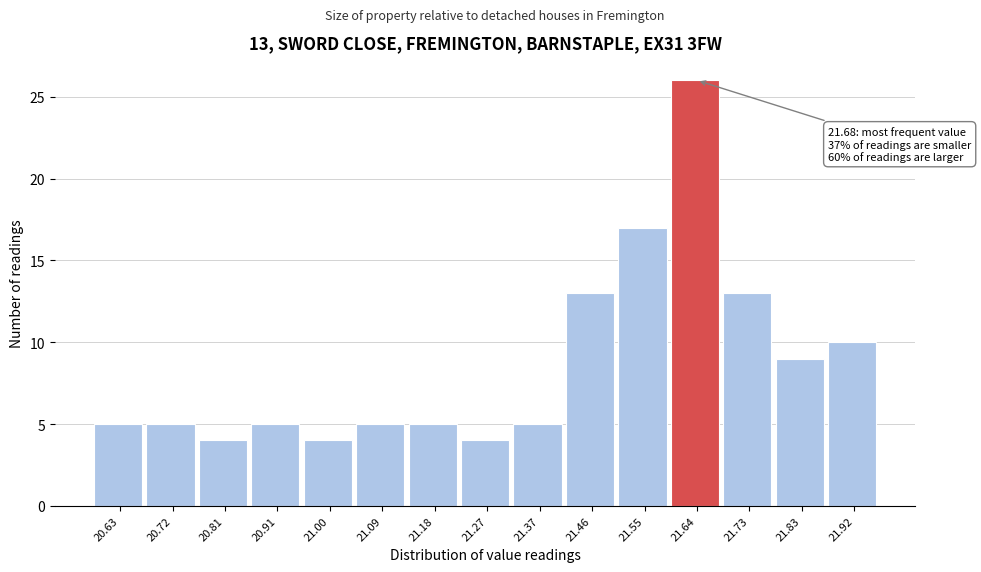

Reading left to right, extract all data points from this chart.

5	5	4	5	4	5	5	4	5	13	17	26	13	9	10